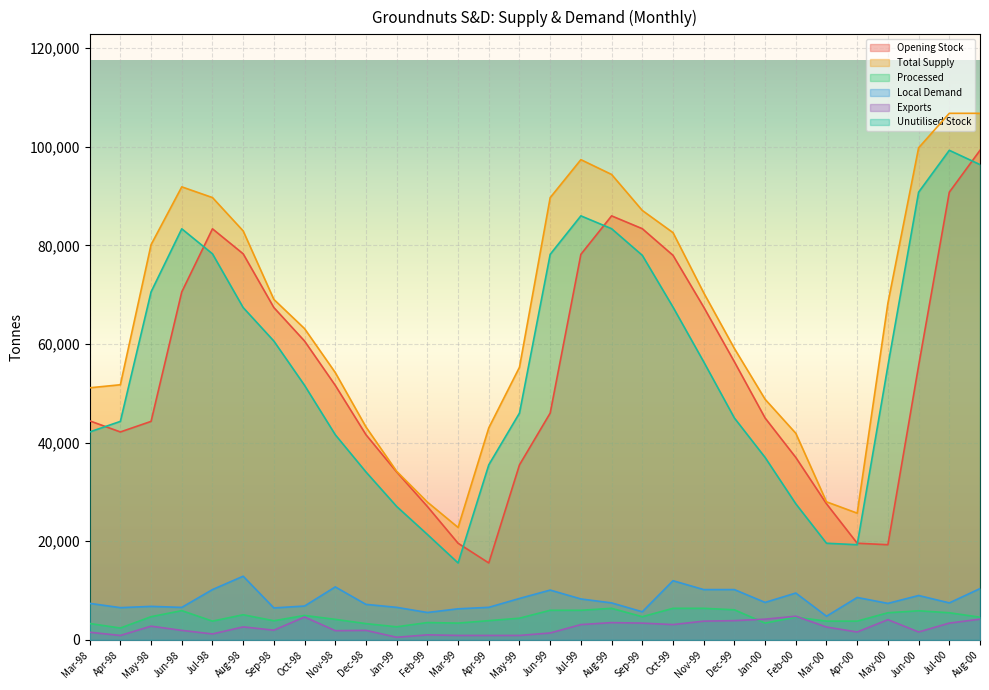

How many lines are shown in the chart?

6